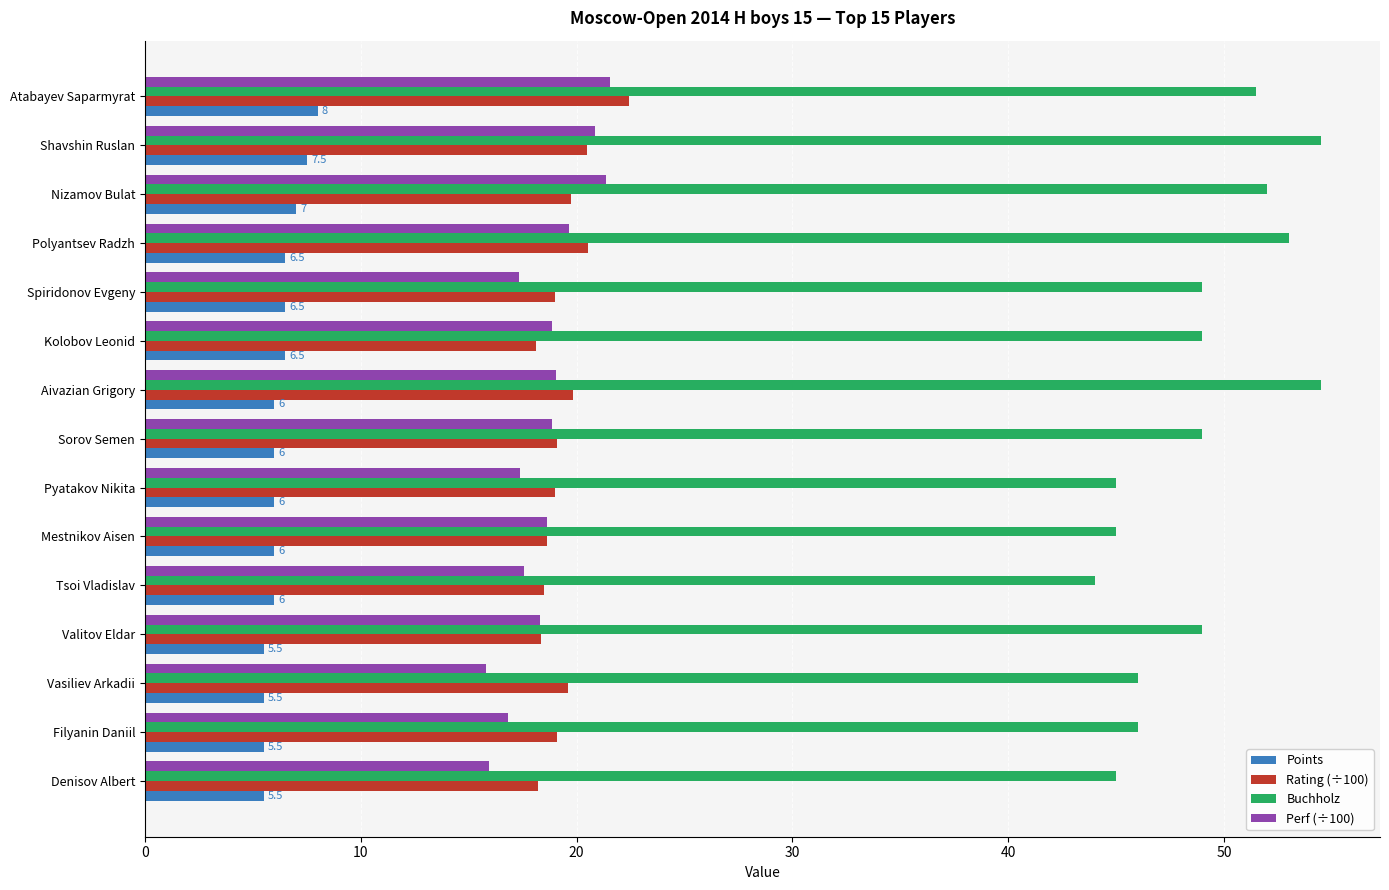

What is the difference between the second highest and minimum values in the Points series?

2.0